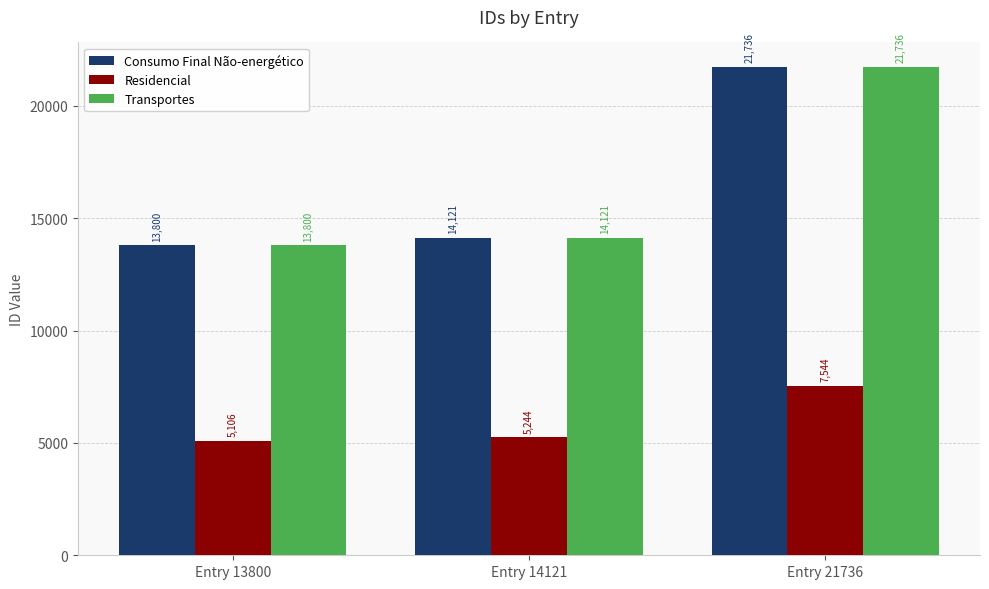

At how many categories does at least one series exceed 17469?

1